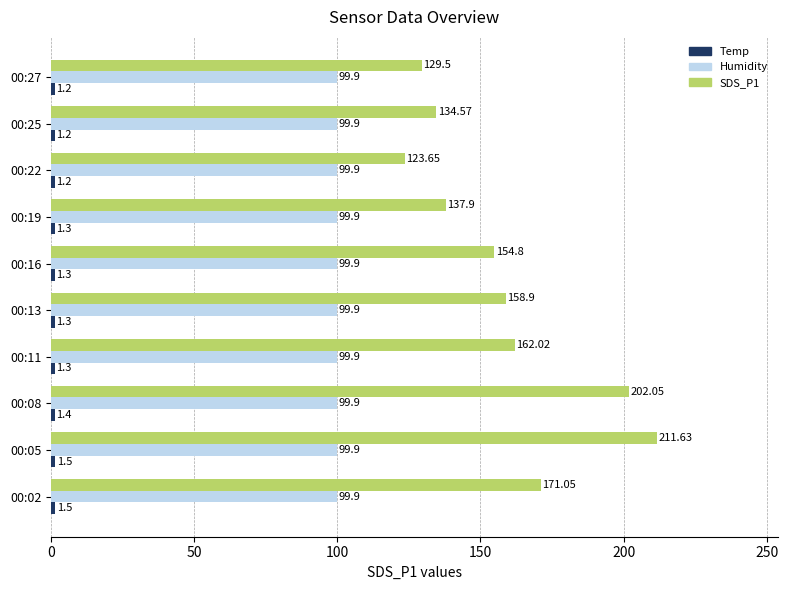

What is the average value of the Humidity series?

99.9